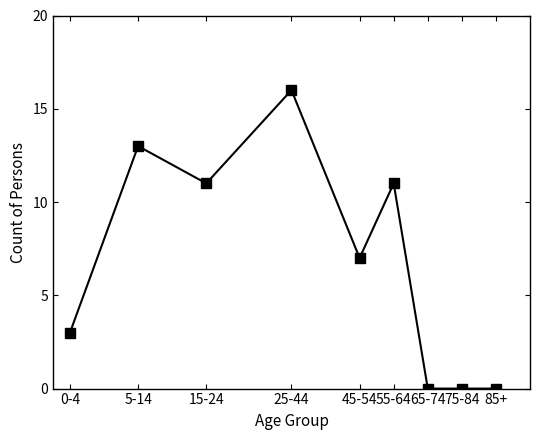

The chart shows a value of 7 at 45-54. True or false?

True